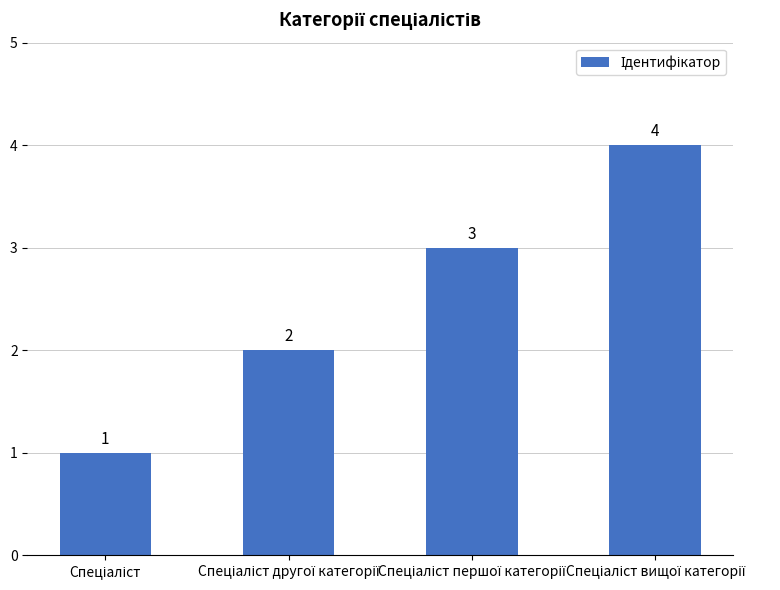

What is the value of the 1st bar from the left?

1